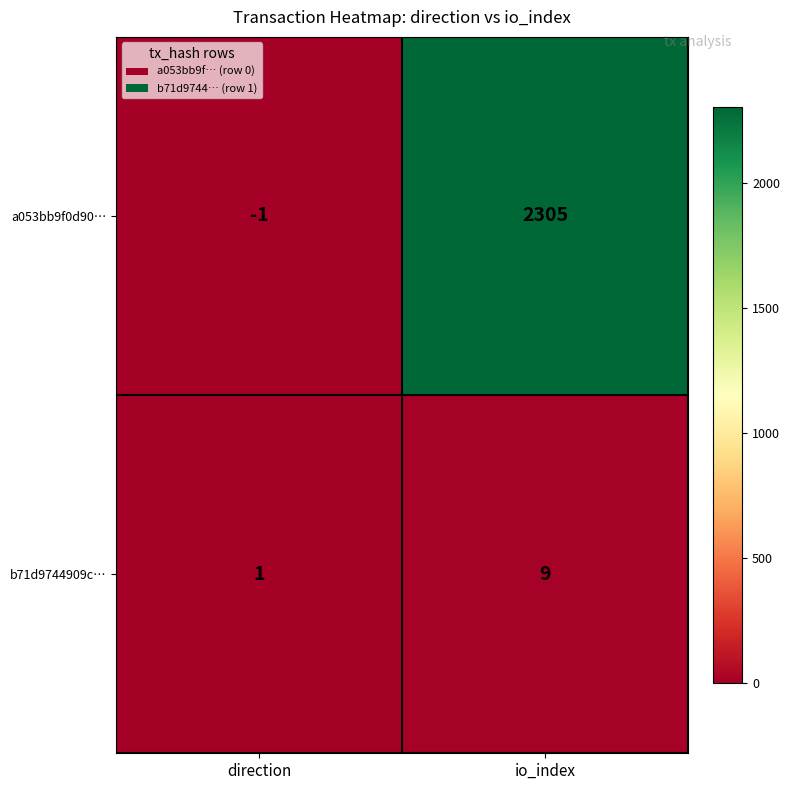

What is the average value of the b71d9744909c… series?

5